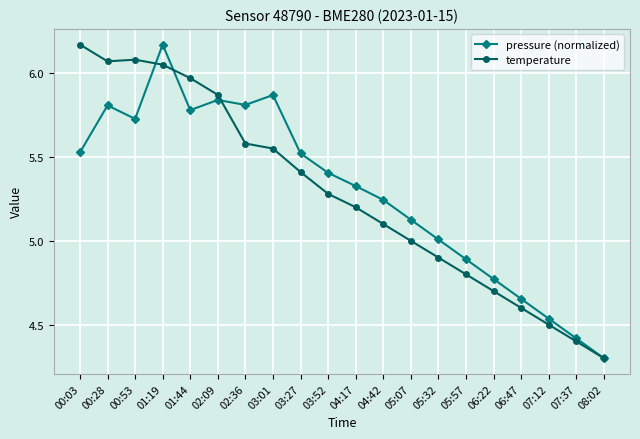

Is it true that pressure (normalized) equals 4.4 at 07:37?

True